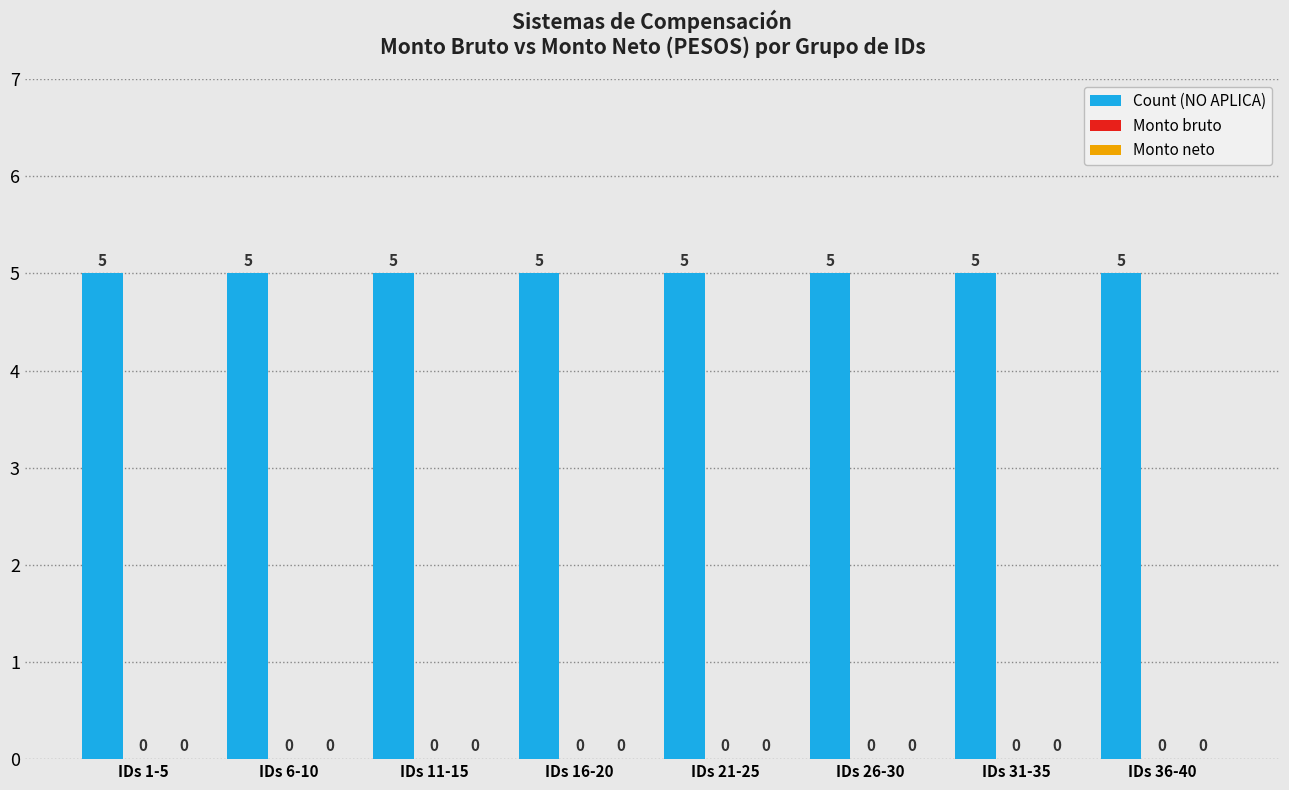

Is the value of Count (NO APLICA) at IDs 21-25 greater than the value of Monto neto at IDs 6-10?

Yes